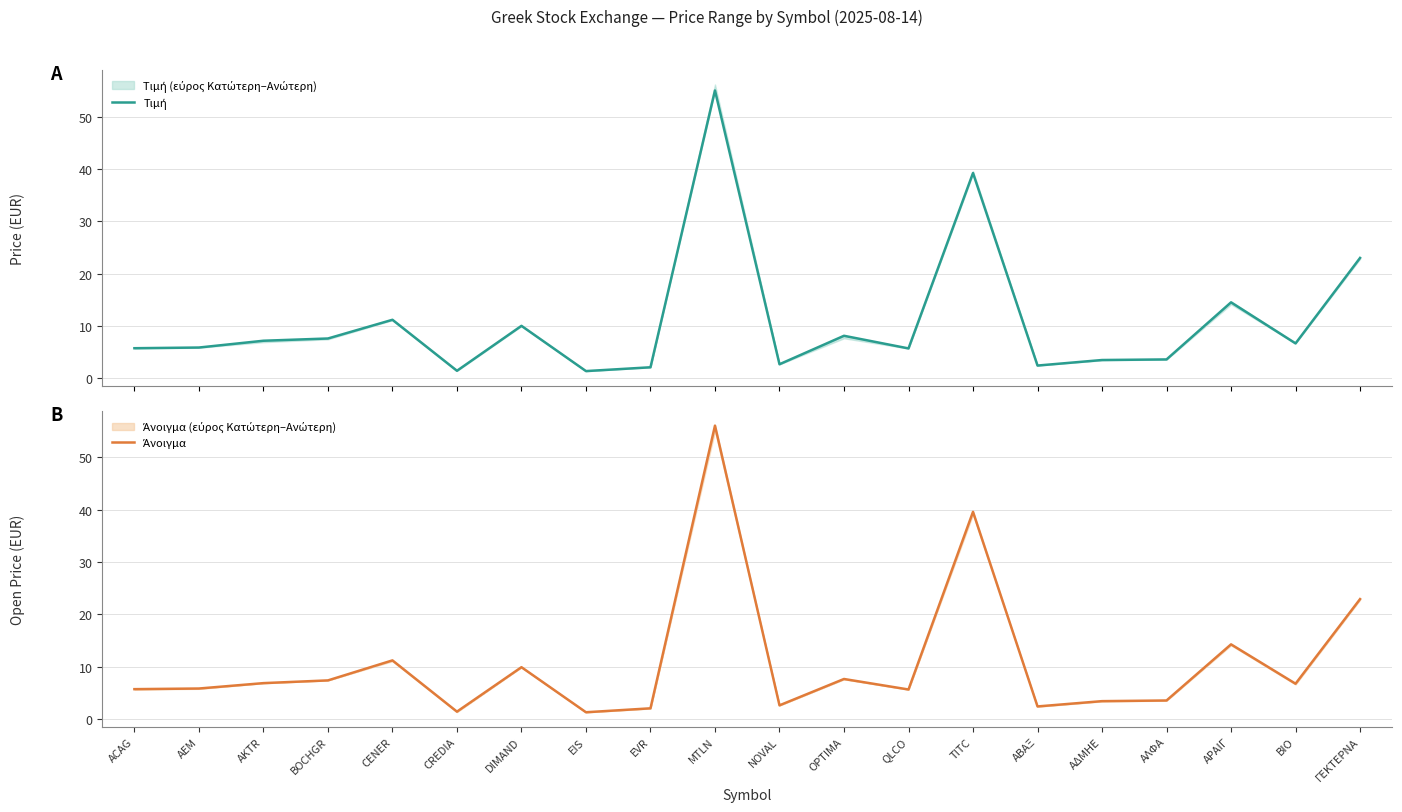

Rank the series at EIS from lowest to highest value.

Άνοιγμα, Τιμή